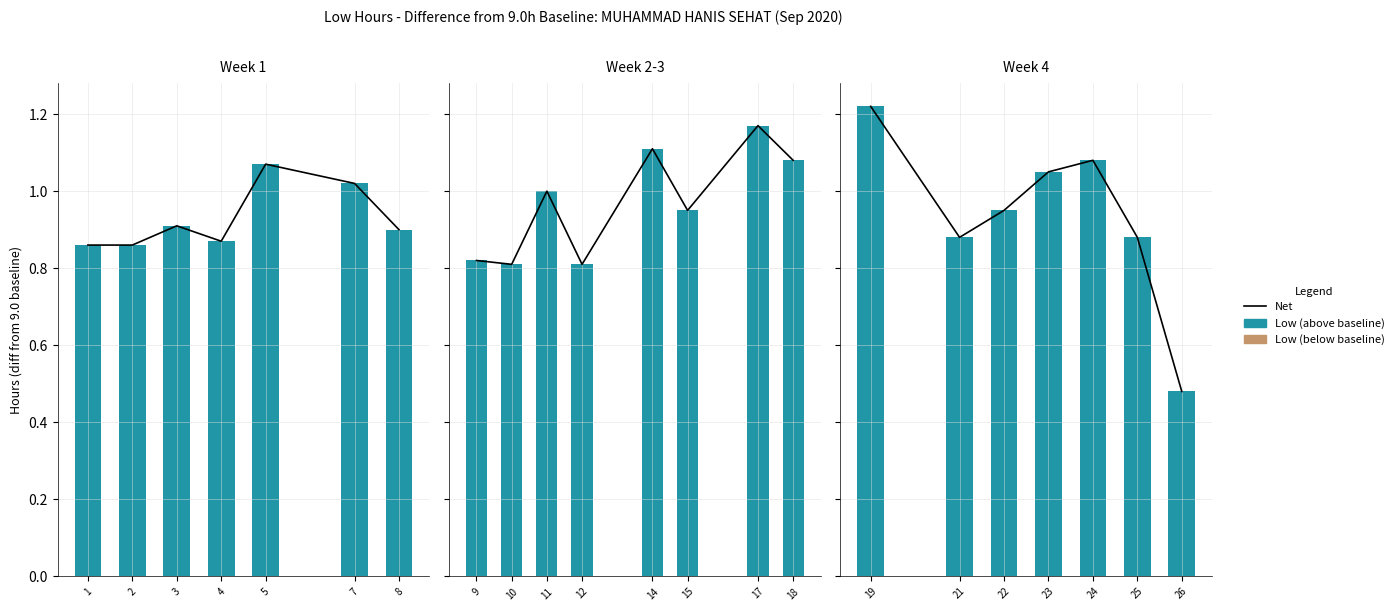

Is it true that the value at 7 is 1.0?

True